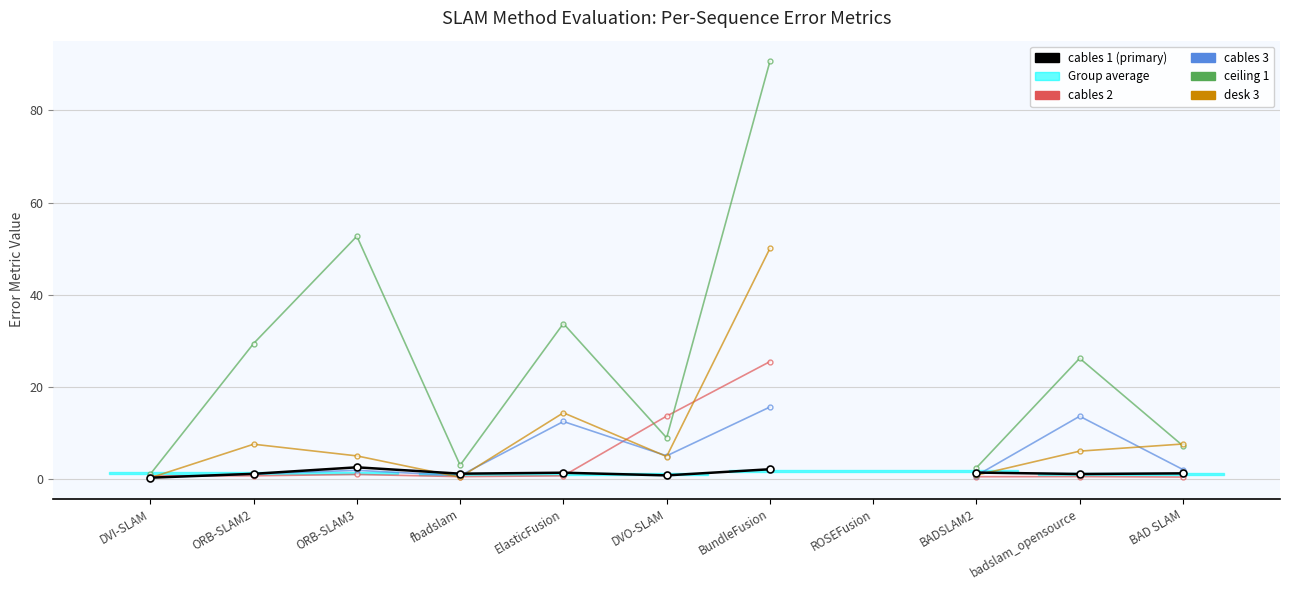

True or false: ceiling 1 has more than 1 points higher than both neighbors.

True